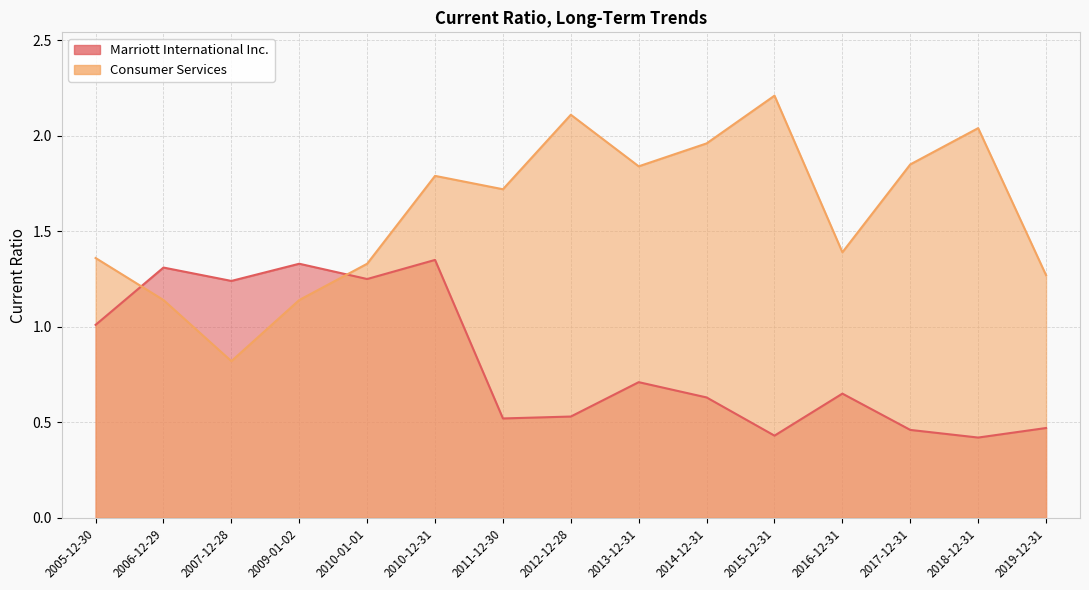

What is the sum of all Marriott International Inc. values?

12.3